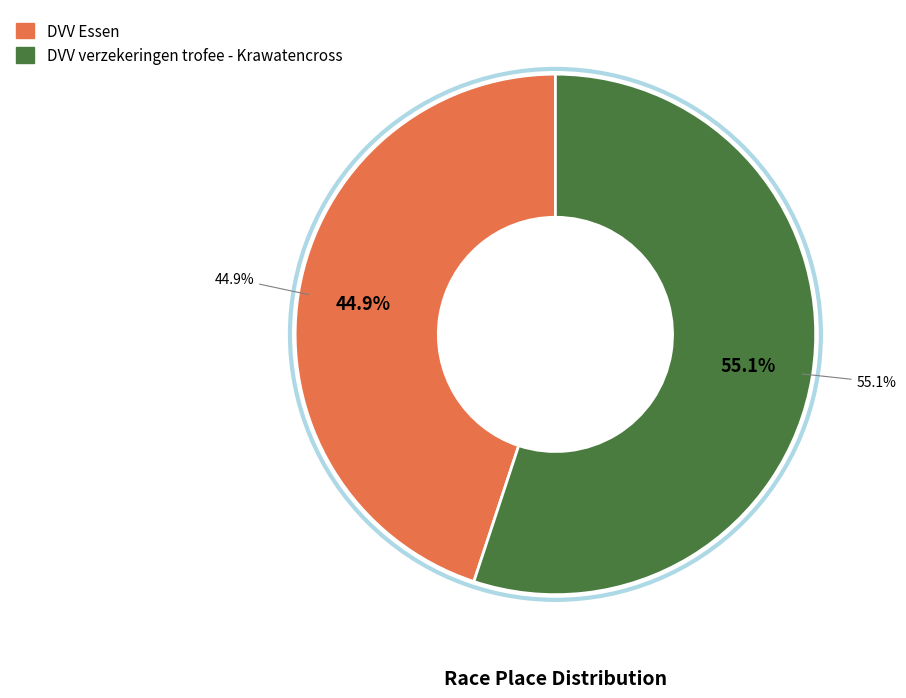

The DVV verzekeringen trofee - Krawatencross slice represents 46% of the pie. True or false?

False